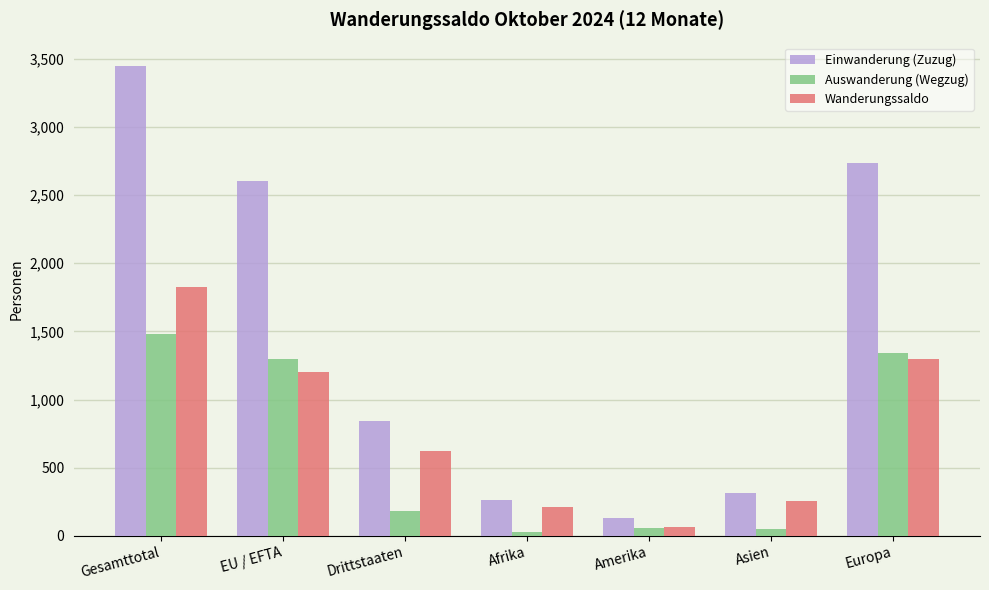

Which series has the largest total across all categories?

Einwanderung (Zuzug)